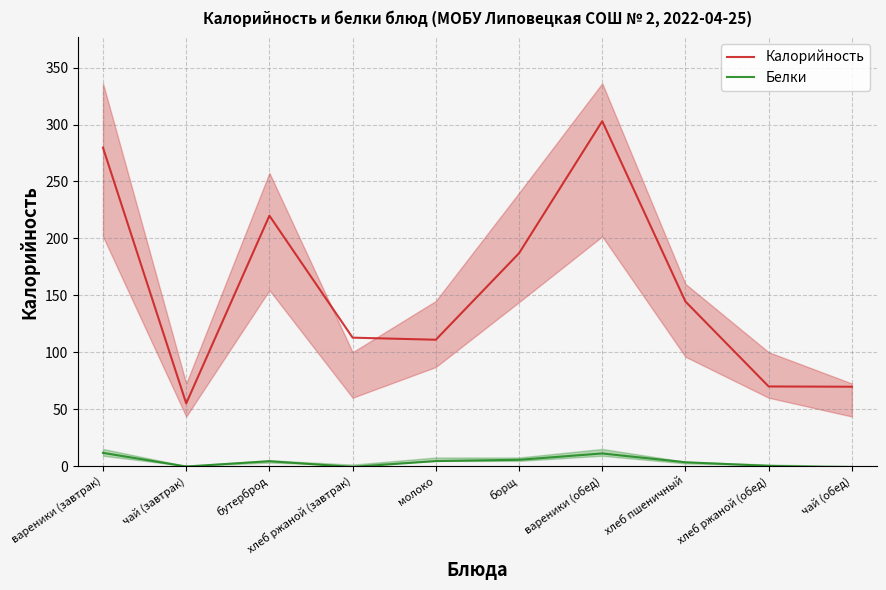

What is the total value across all series at борщ?

192.4